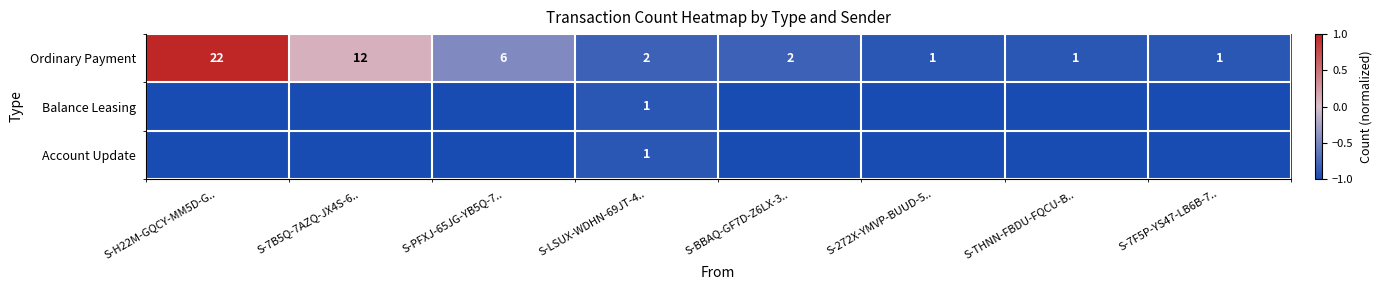

What is the difference between the maximum and minimum values in the Ordinary Payment series?

21